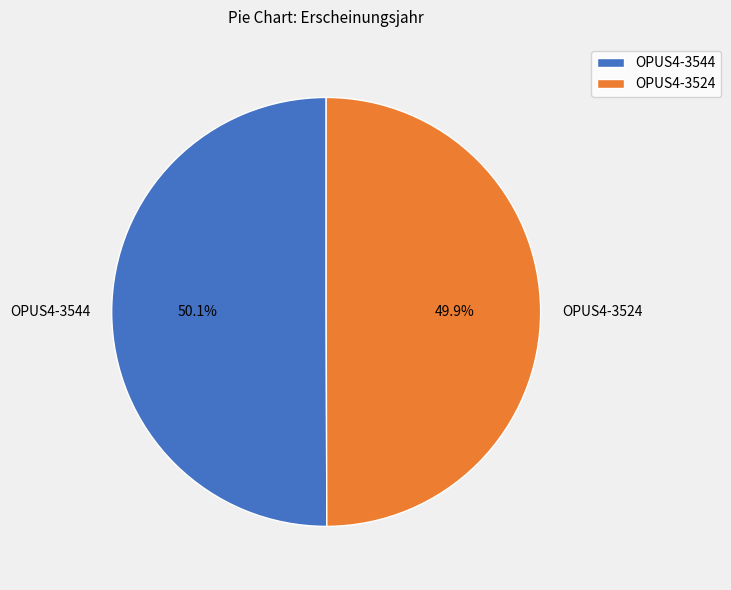

Is there a majority slice in this chart?

Yes